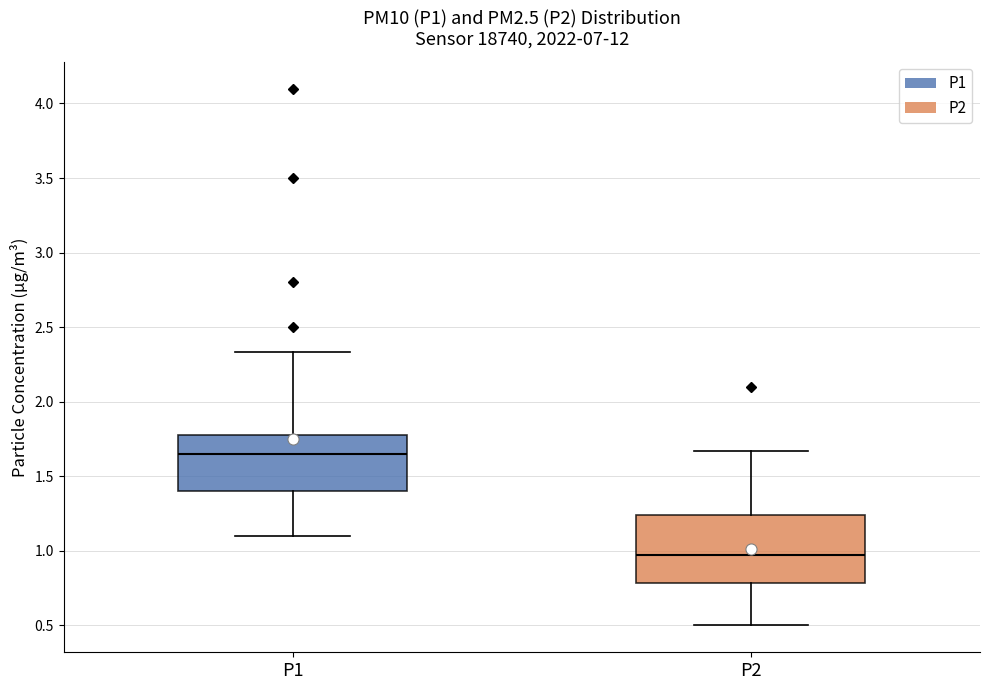

Which box's median line is the highest?

P1